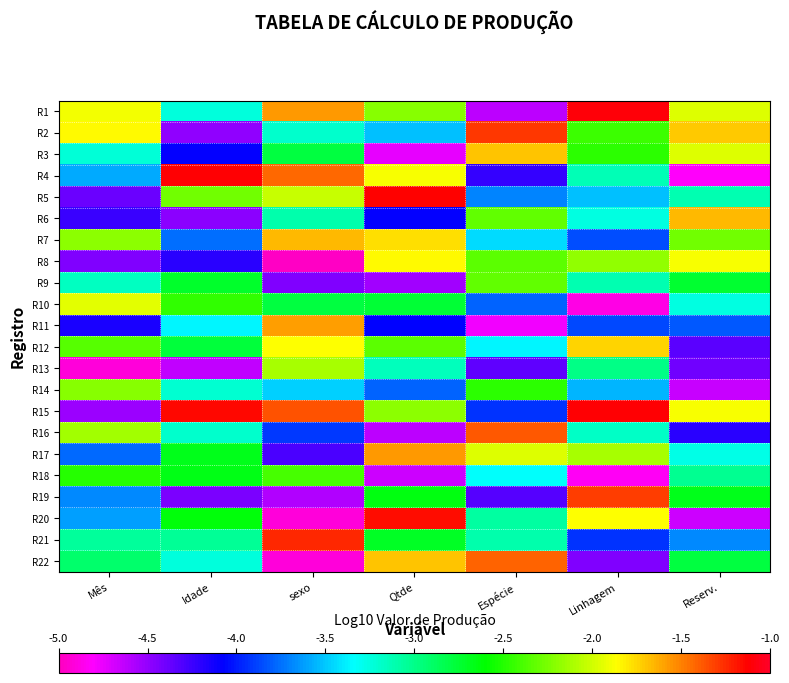

At which category does the chart reach its peak across all series?

Linhagem